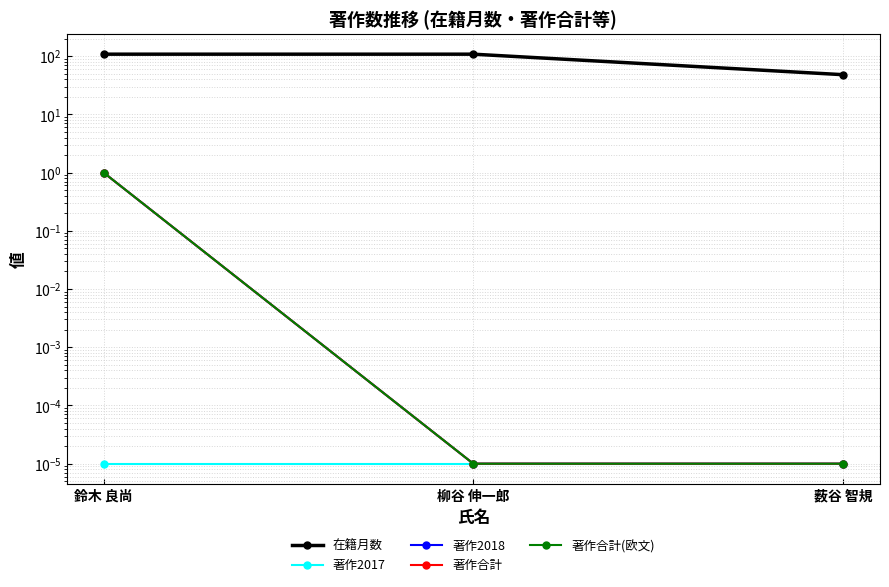

At 薮谷 智規, list the series in order from smallest to largest.

著作2017, 著作2018, 著作合計, 著作合計(欧文), 在籍月数